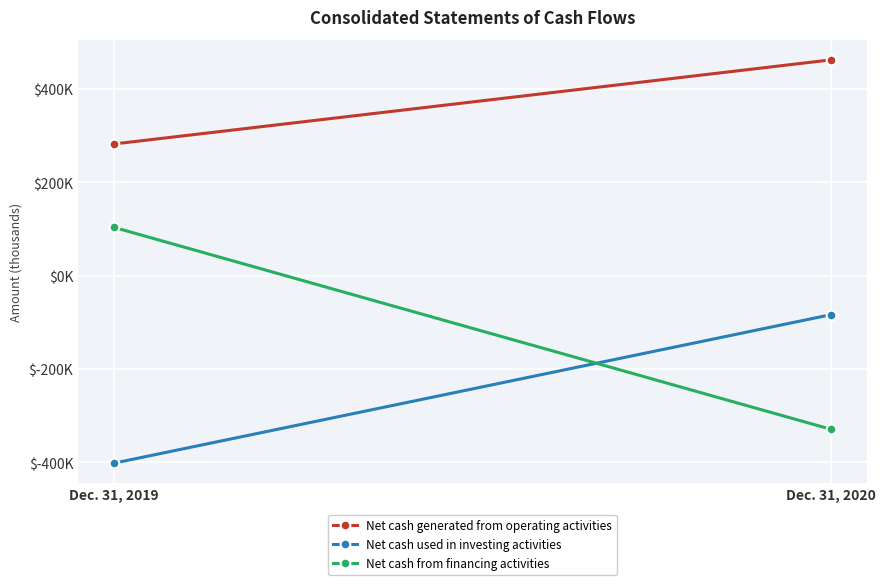

Is it true that Net cash from financing activities equals -129730 at Dec. 31, 2020?

False